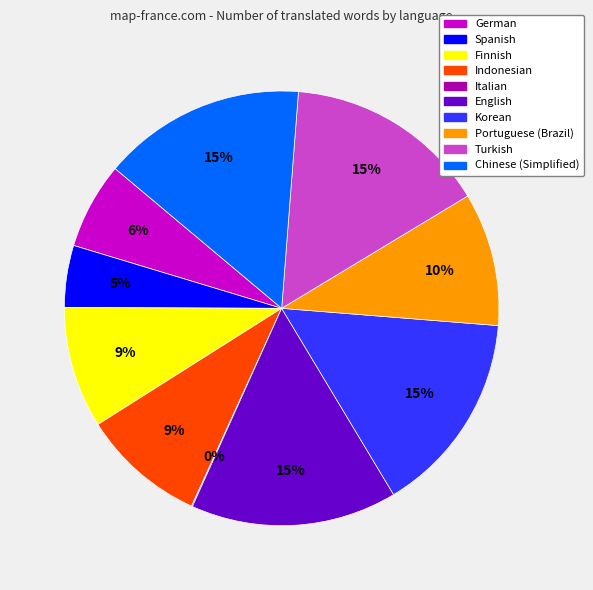

To the nearest percent, what percentage of the pie is Turkish?

15%